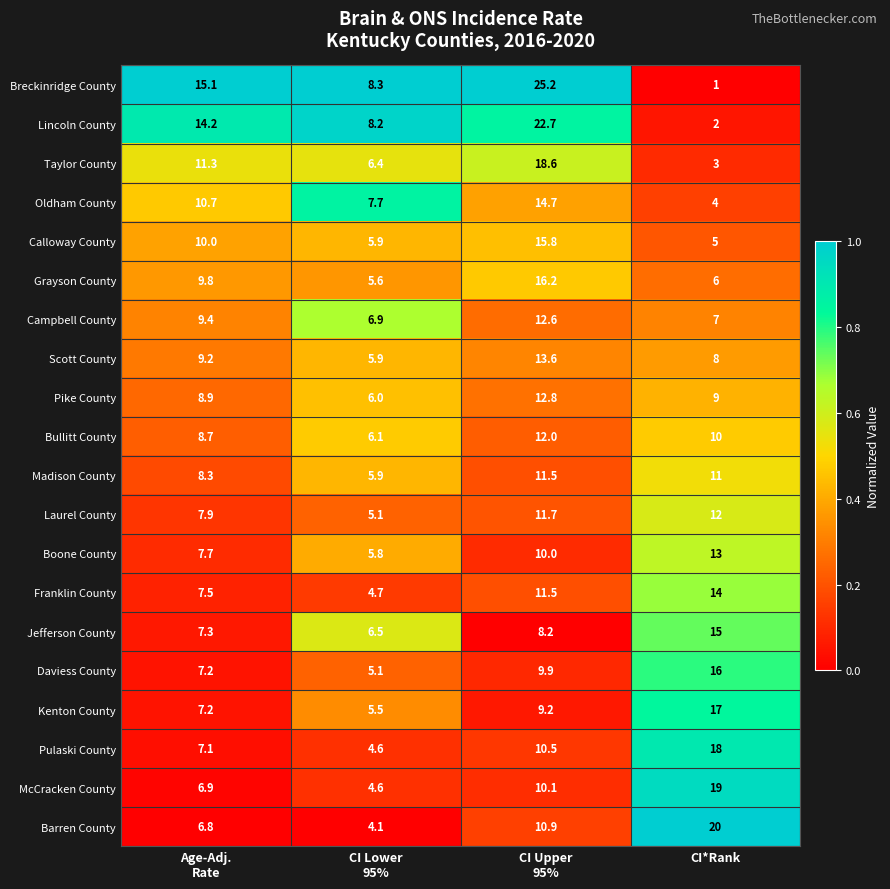

Which series has the largest range (max minus min)?

Breckinridge County